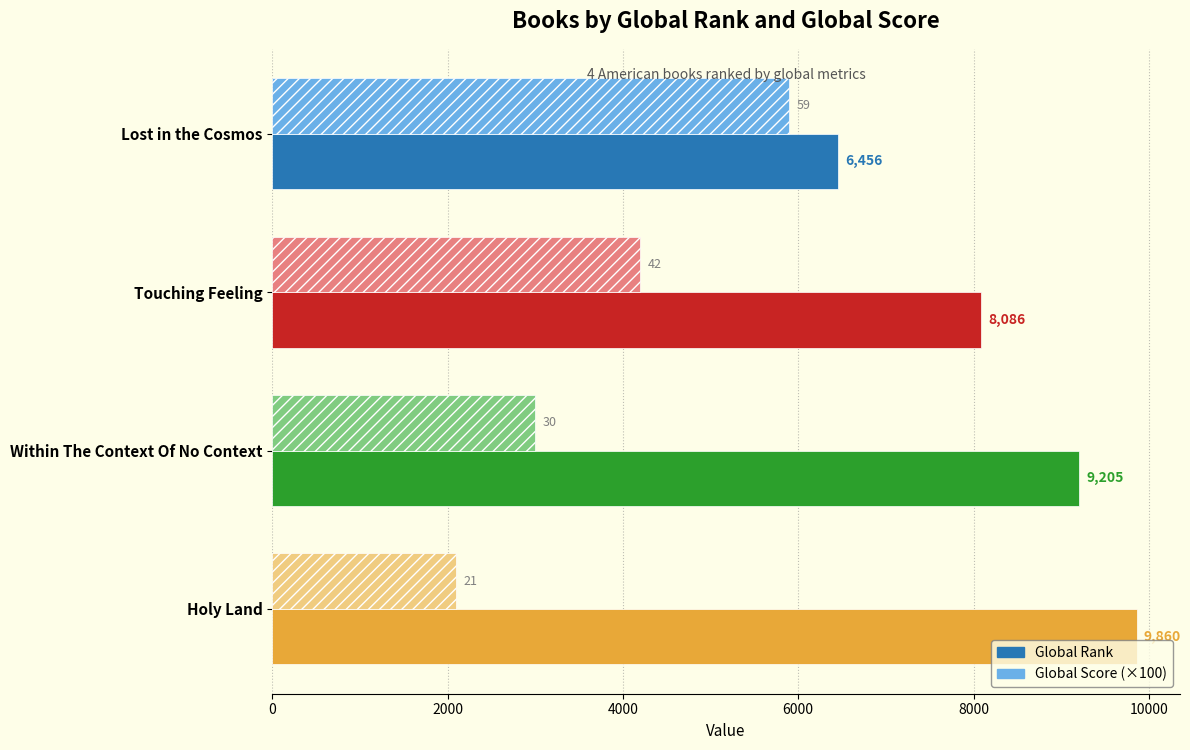

Where is Global Rank nearest to the value 8158?

Touching Feeling